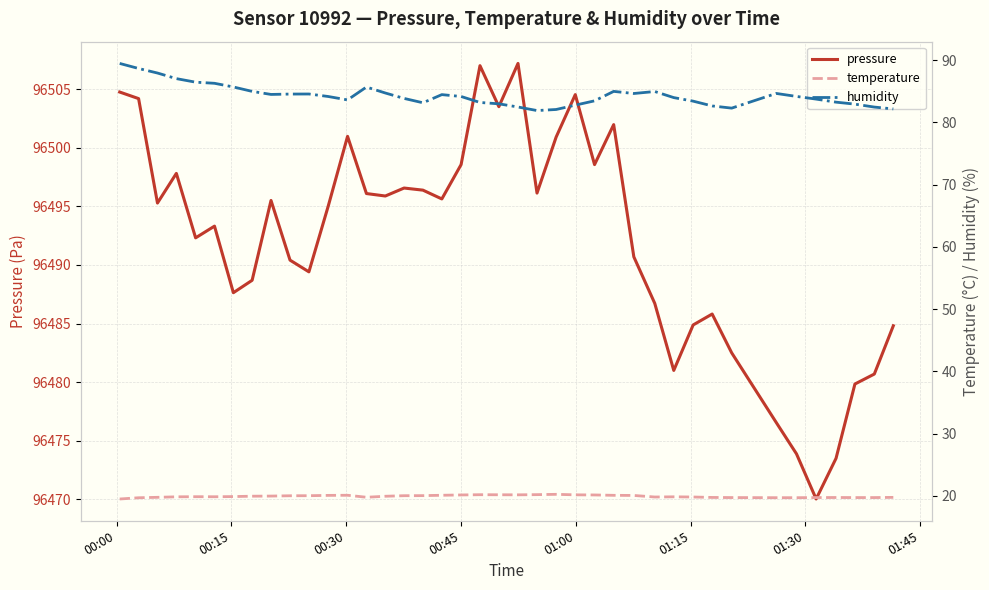

What is the maximum value for pressure?

96507.2